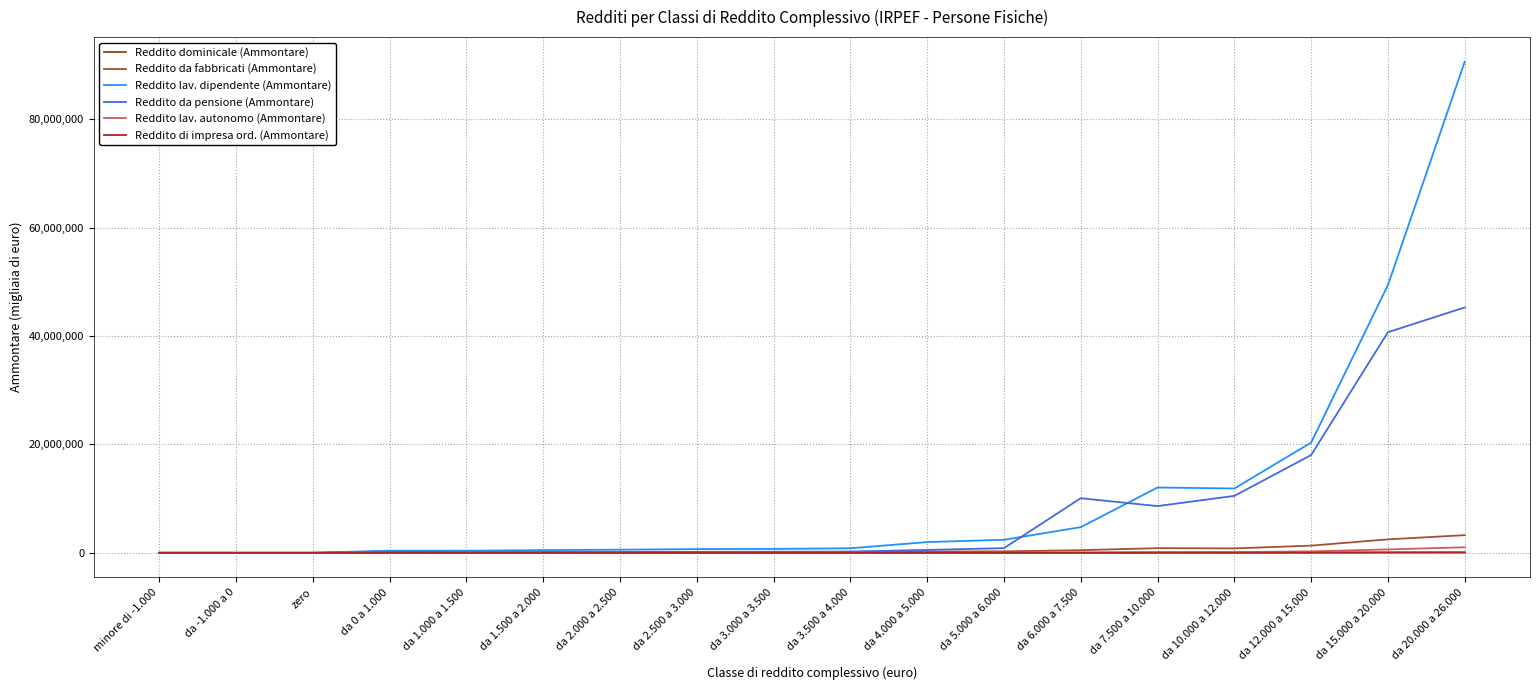

Does the chart have visible grid lines?

Yes